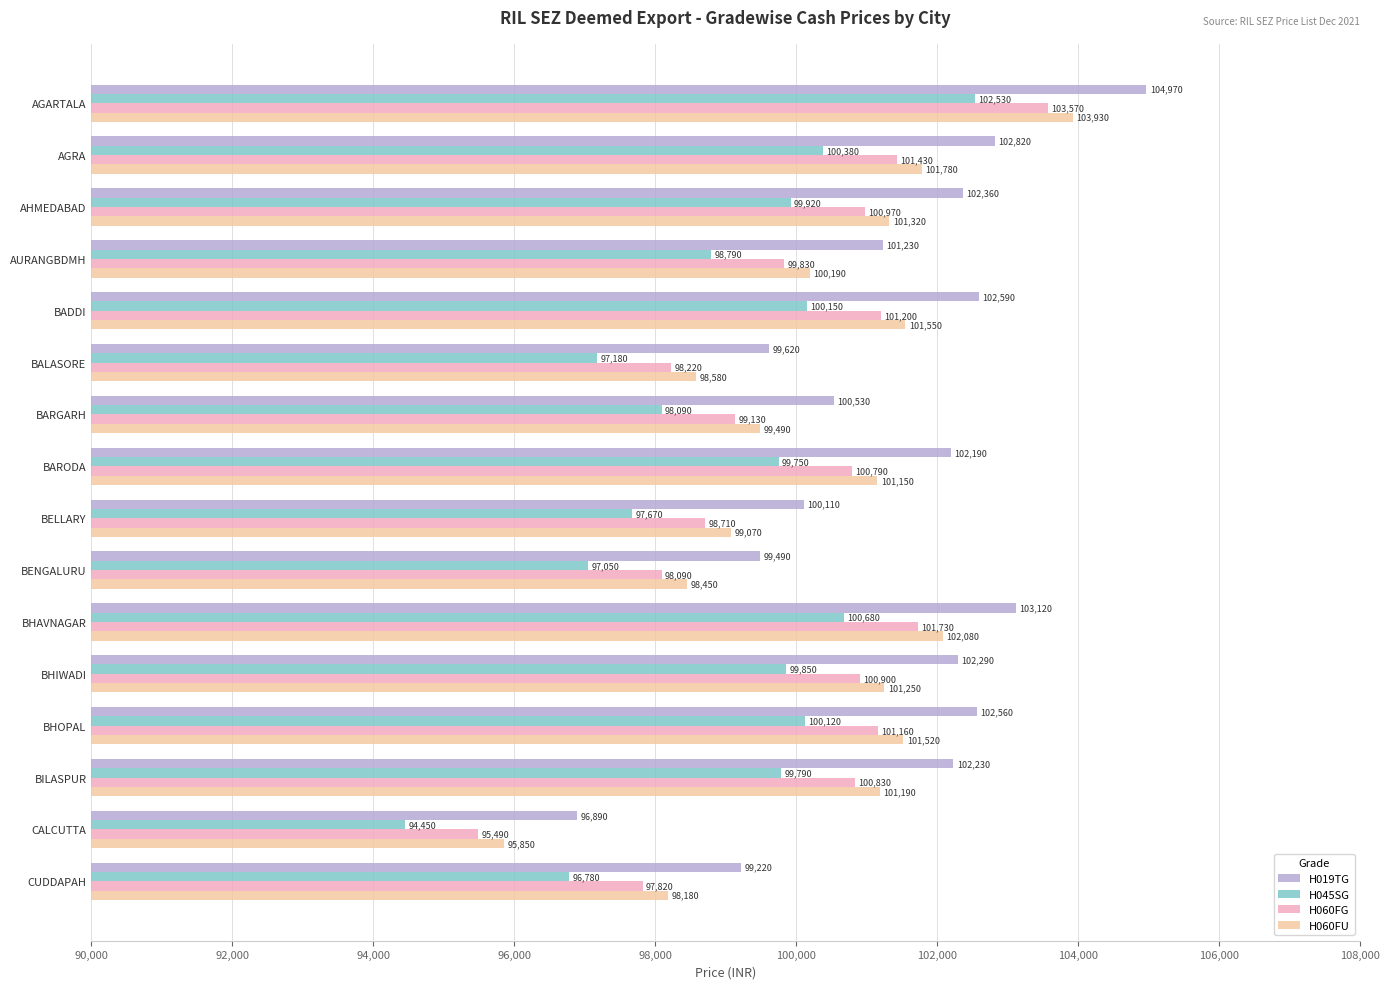

What is the maximum value for H060FU?

103930